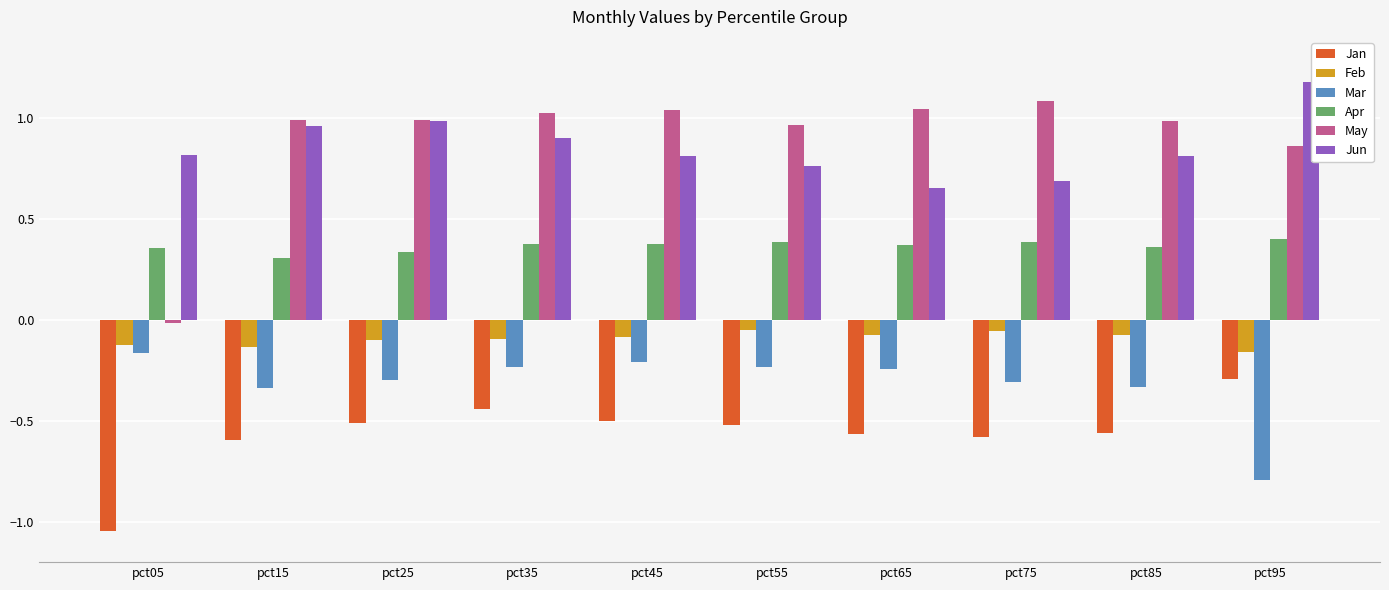

Which label corresponds to the smallest value in the chart?

pct05